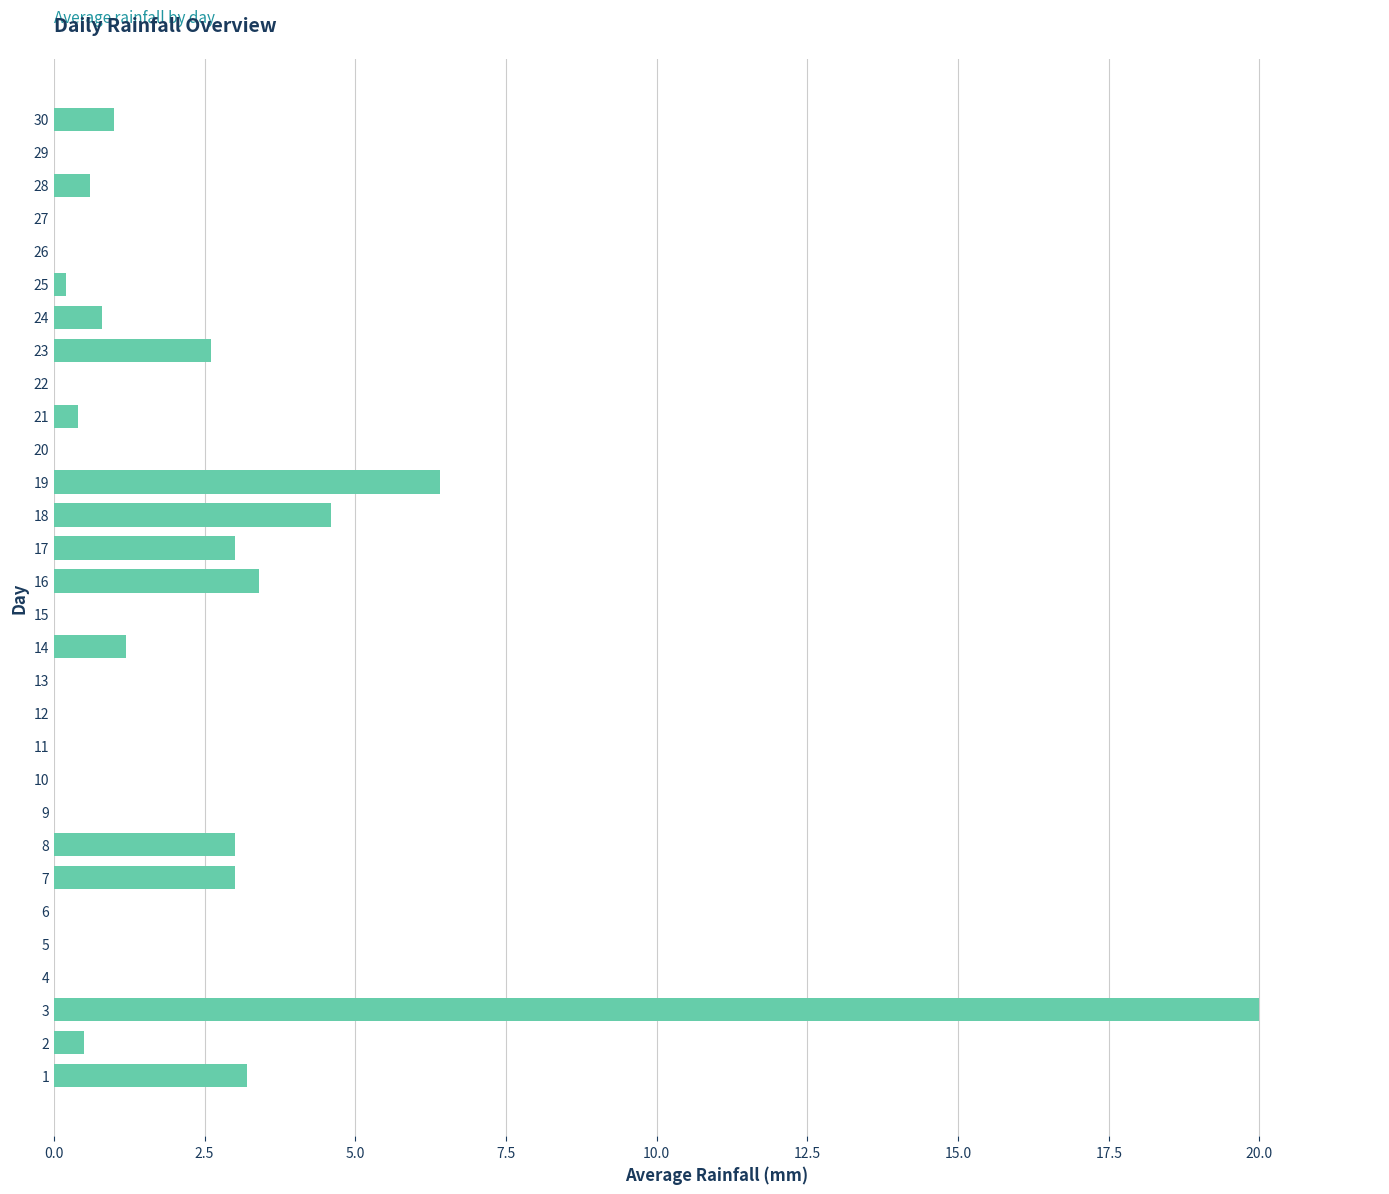

What is the sum of all values?

53.9